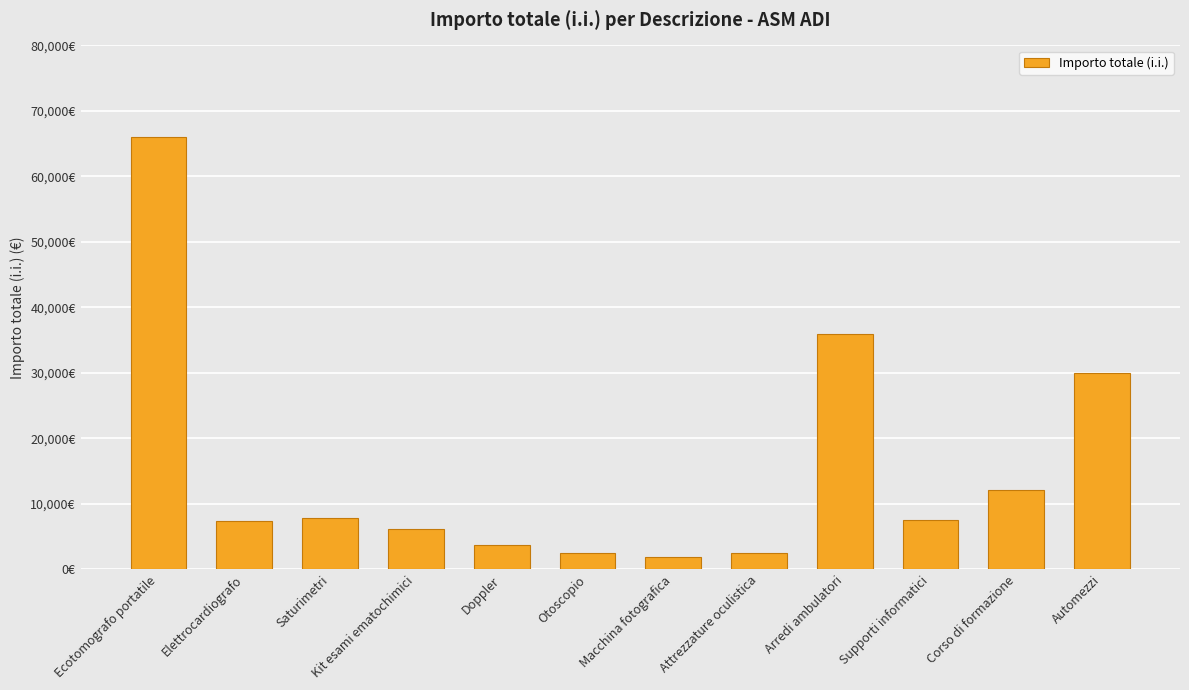

What is the difference between the values at Ecotomografo portatile and Doppler?

62340.0